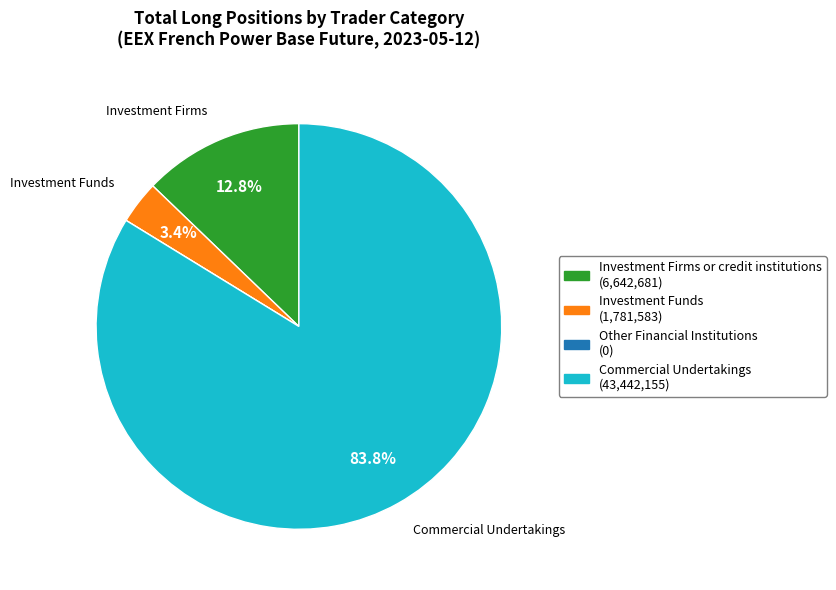

Is there a majority slice in this chart?

Yes